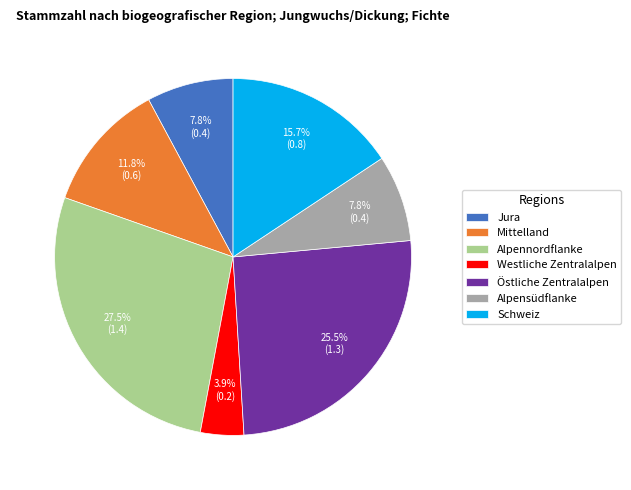

Between Schweiz and Mittelland, which is larger?

Schweiz